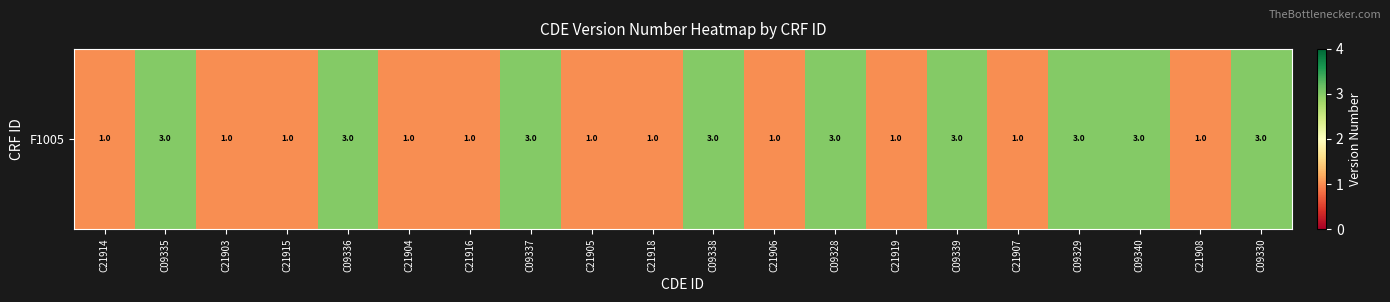

The value at C09340 is 3. True or false?

True